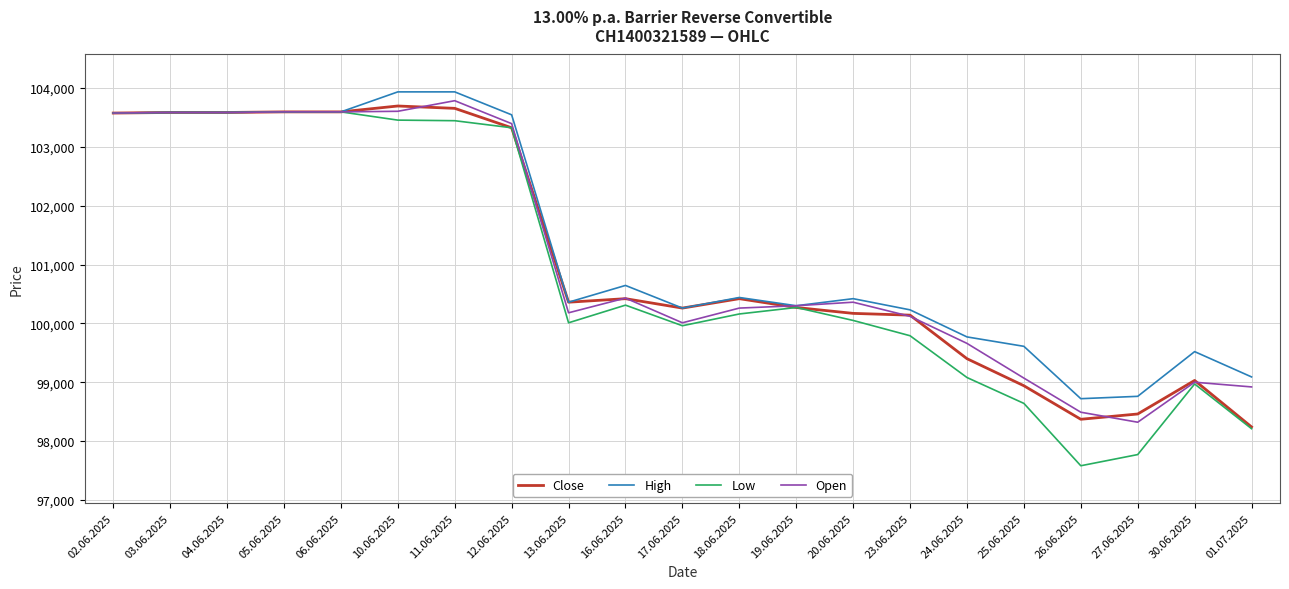

What is the average value of the Close series?

101100